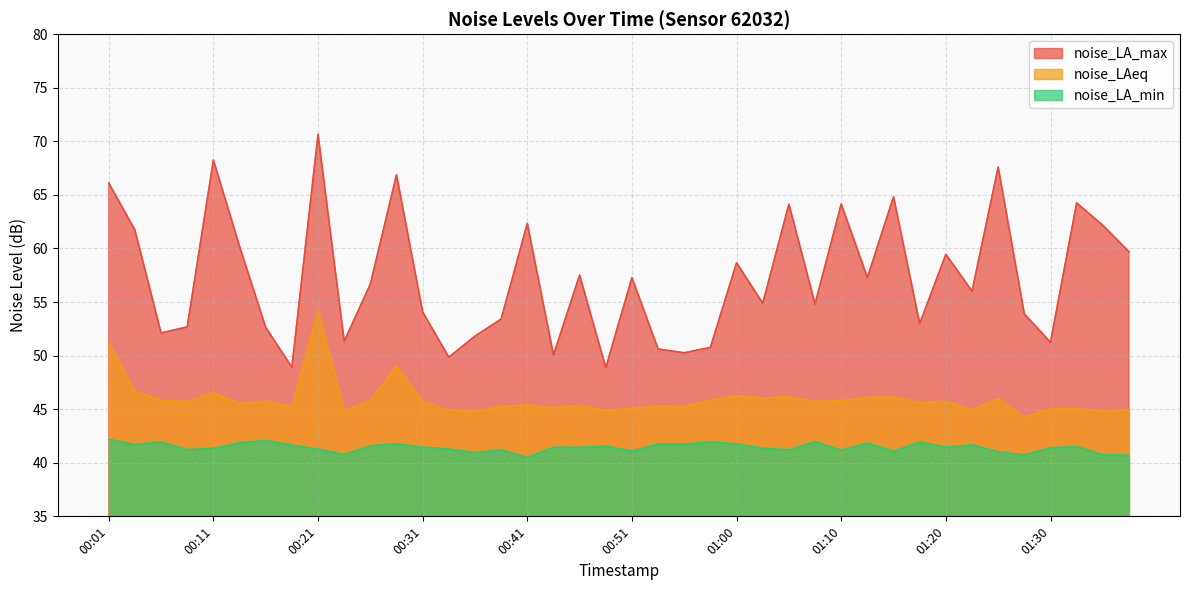

What is the sum of the noise_LA_min values at 00:19 and 00:16?

83.7